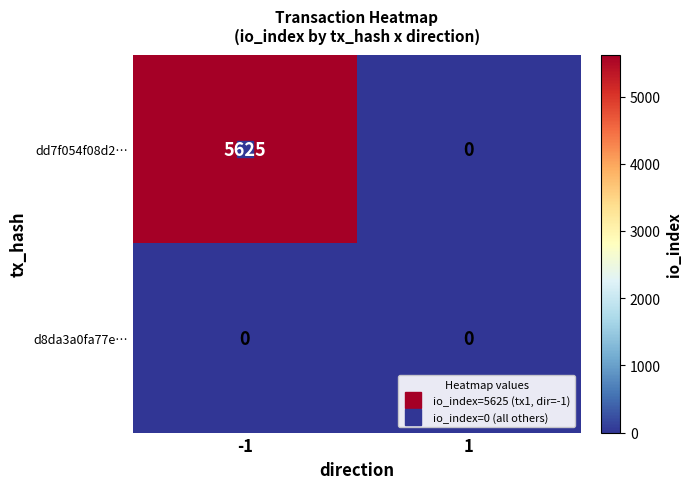

Rank the series by their maximum value, from lowest to highest.

d8da3a0fa77e…, dd7f054f08d2…